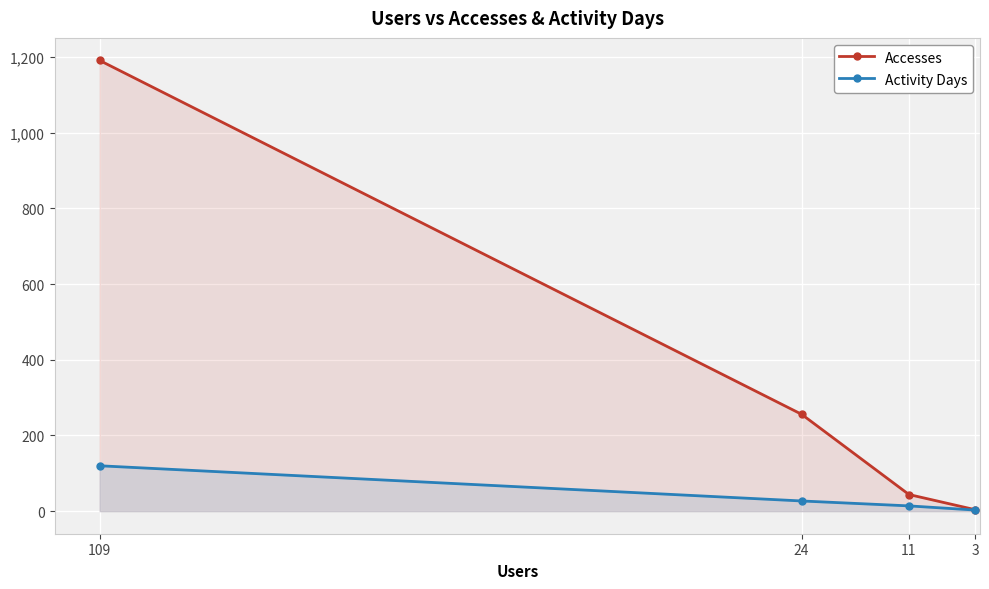

True or false: Accesses and Activity Days cross at least once.

False